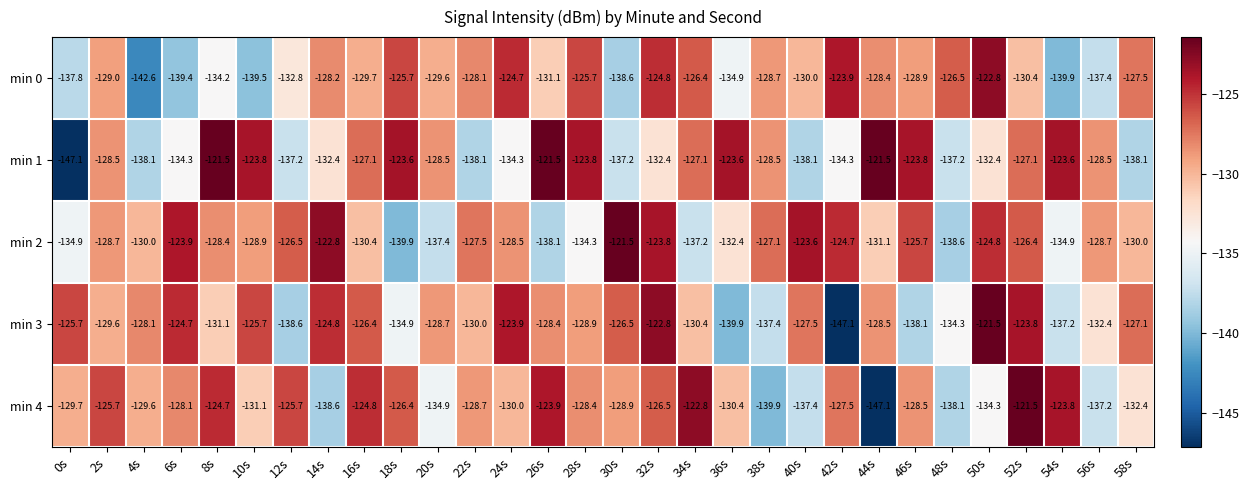

Between 48s and 50s, which series saw the biggest shift?

min 2